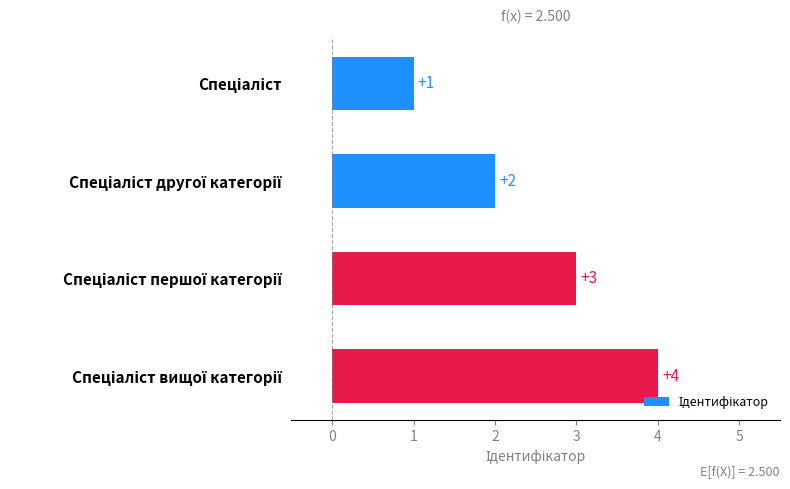

What is the value of the 3rd bar from the top?

3